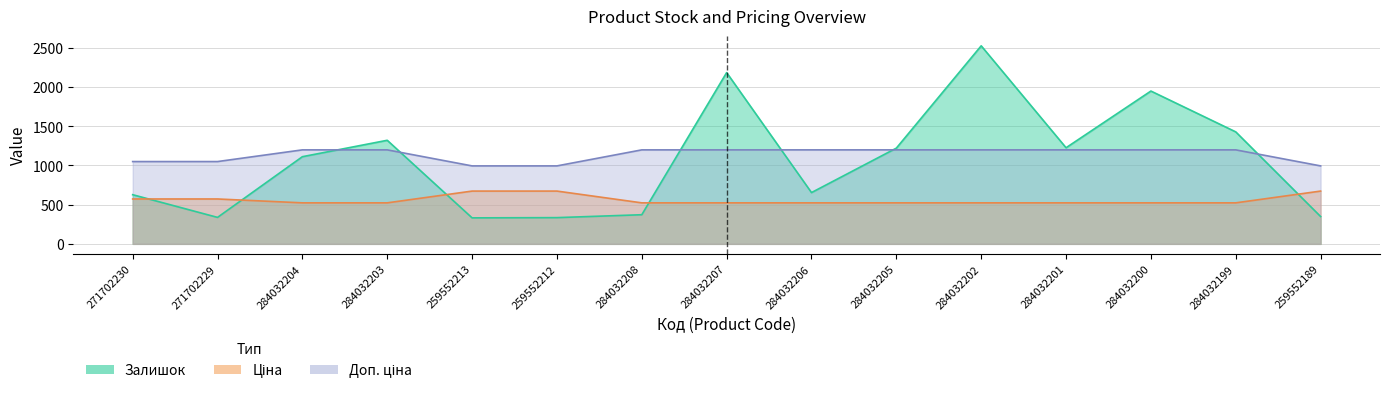

How many distinct data groups are displayed?

3